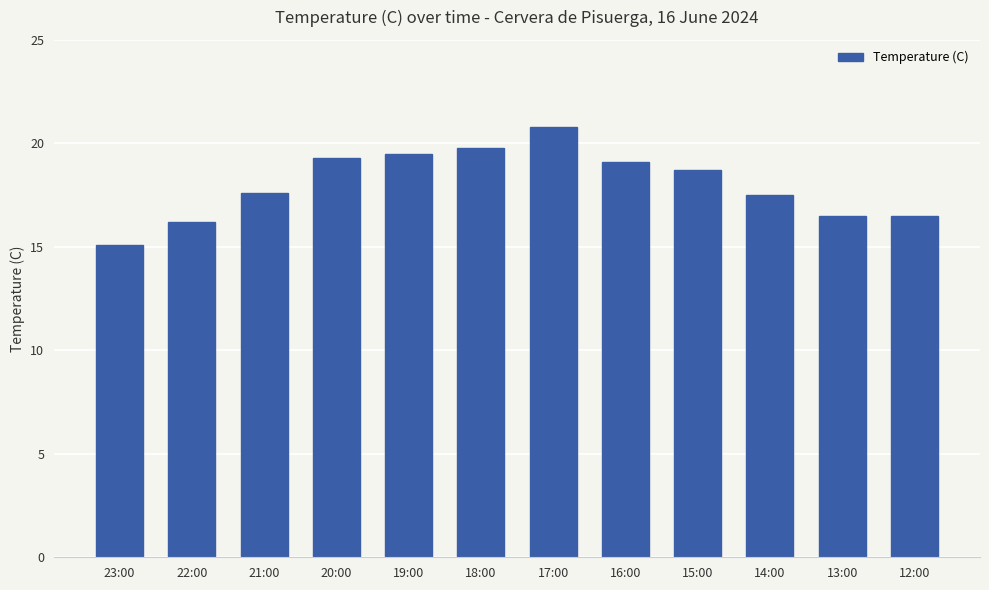

What is the maximum value shown in the chart?

20.8